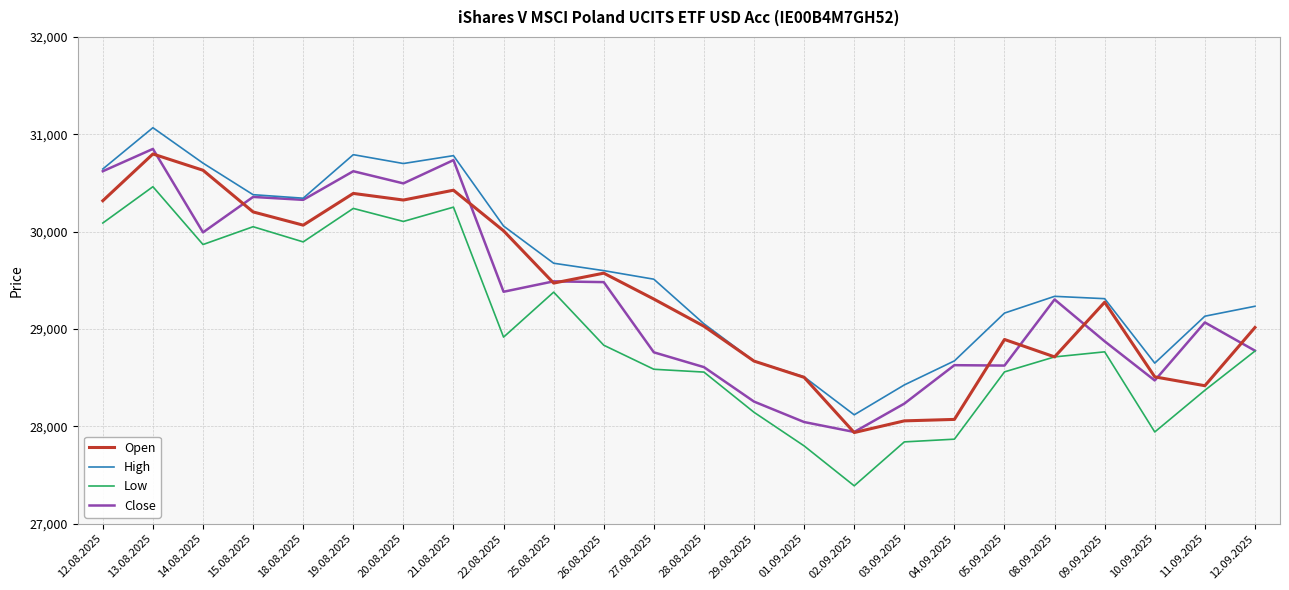

What is the greatest value displayed?

31068